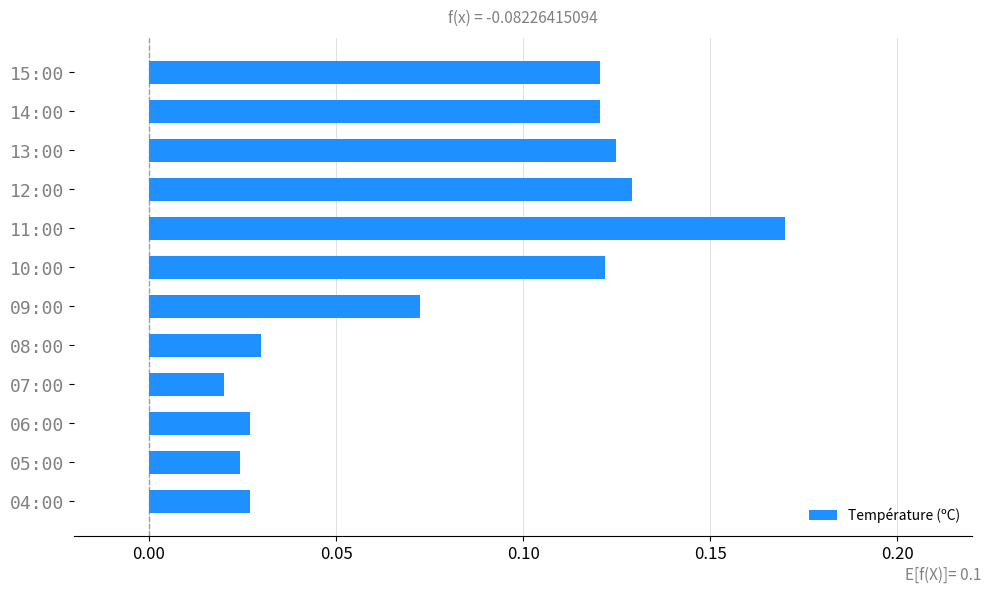

What is the label of the 11th bar from the bottom?

14:00